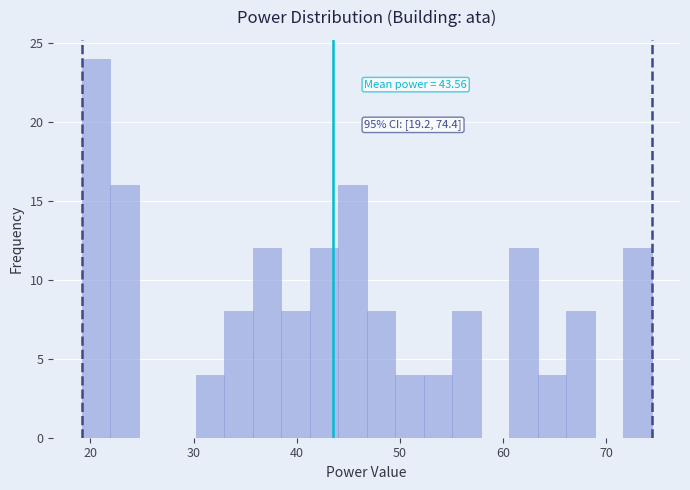

Read against the x-axis, roughly where is the centre of the tallest bar?

21